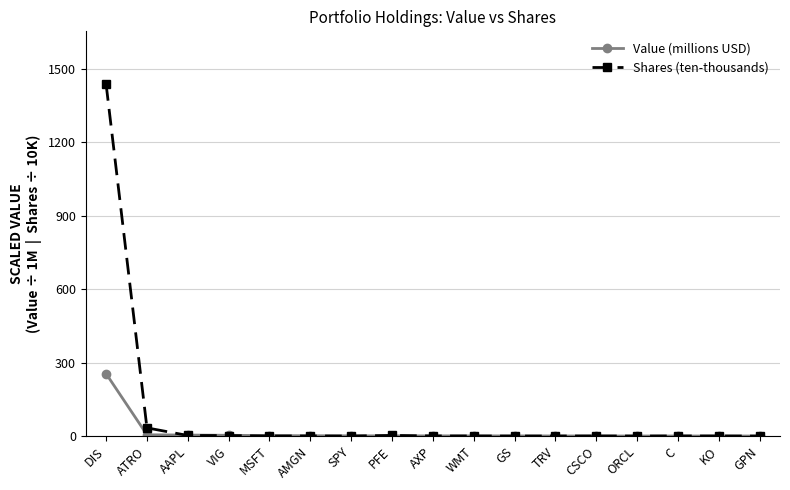

What is the value of the Value (millions USD) point at the 14th from the left?

0.3